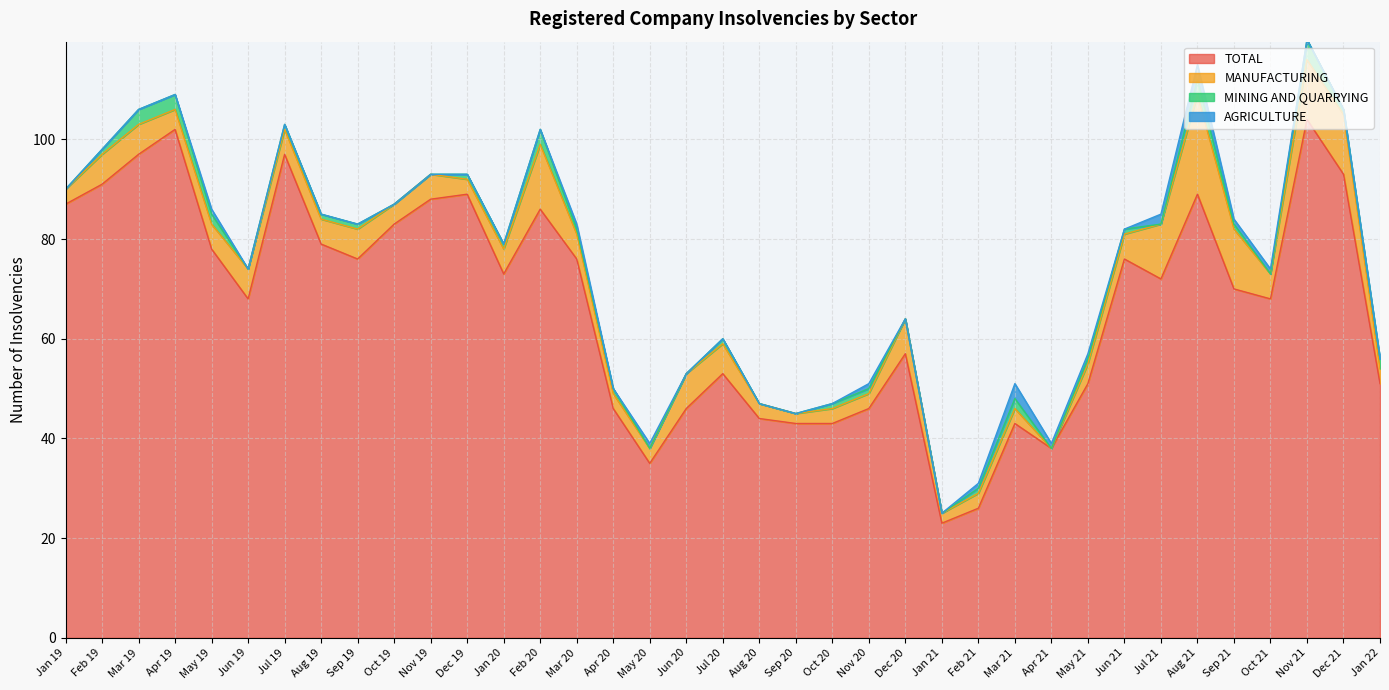

Which category has the highest value in the TOTAL series?

Nov 21